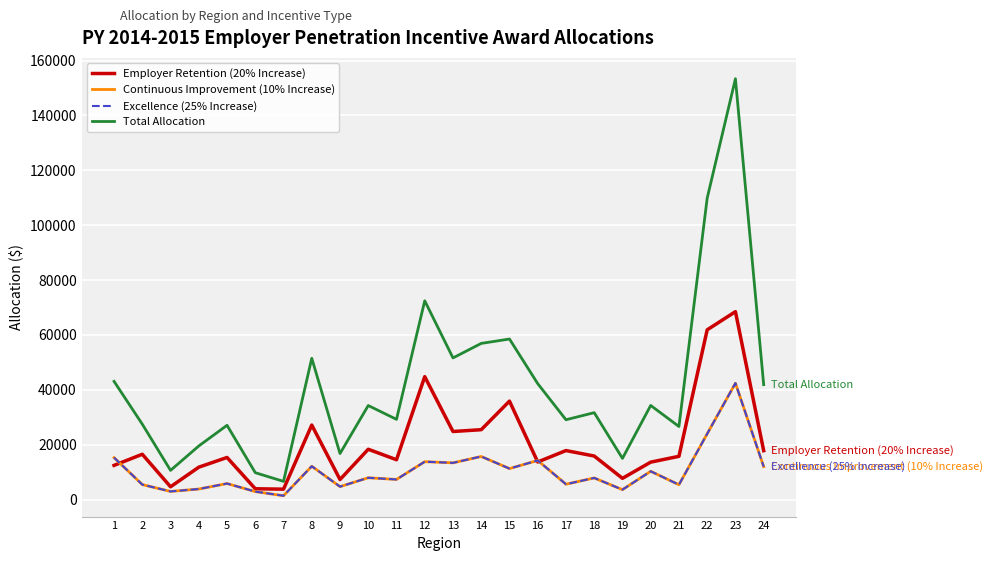

What is the difference between the highest and lowest values at 1?

30616.1